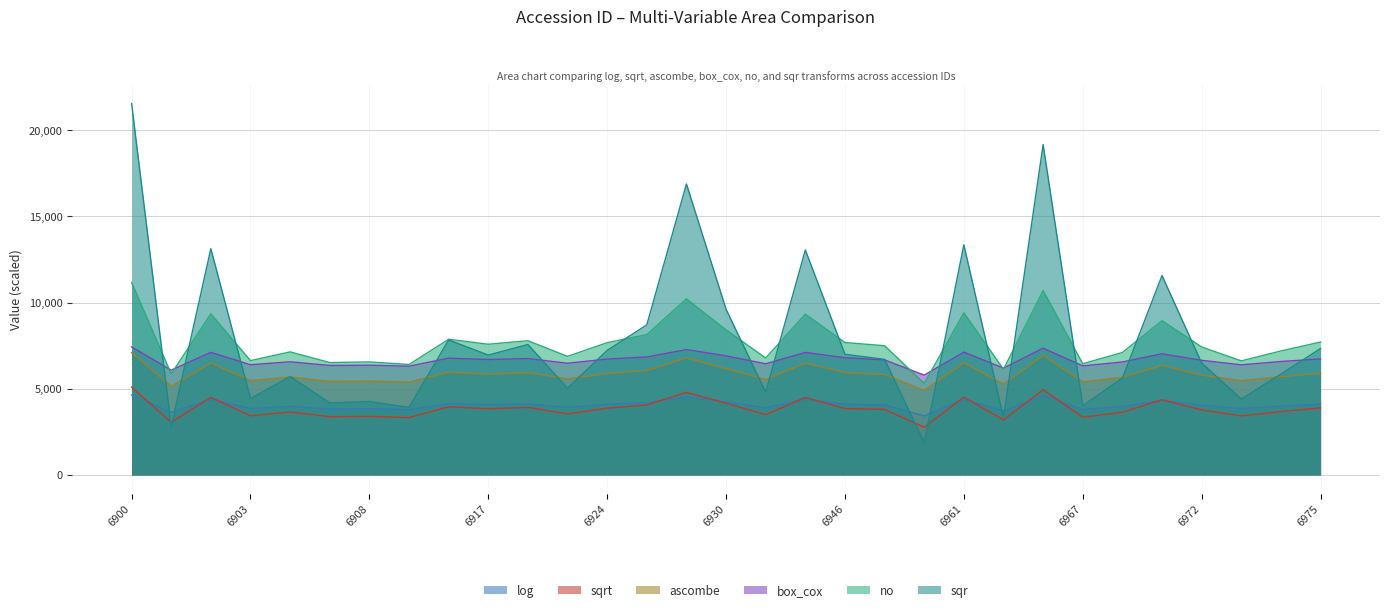

Is it true that sqrt equals 4931.9 at 6899?

False